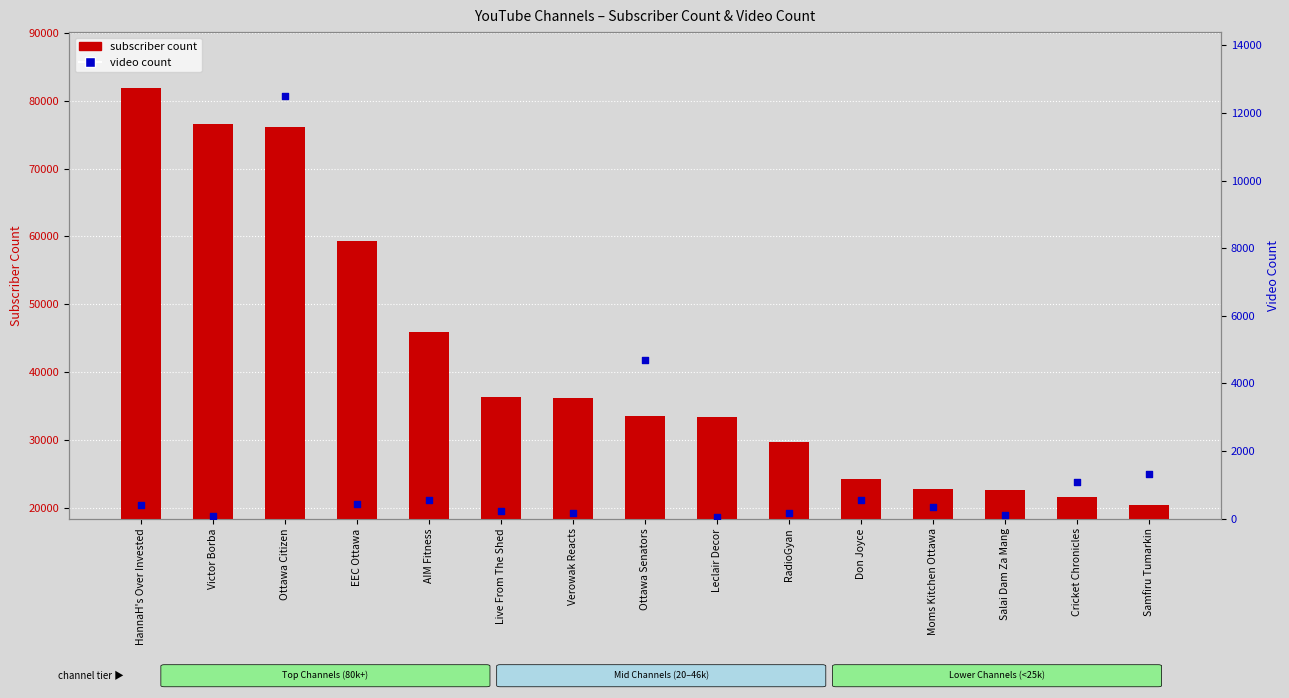

Which series has the largest total across all categories?

subscriber count